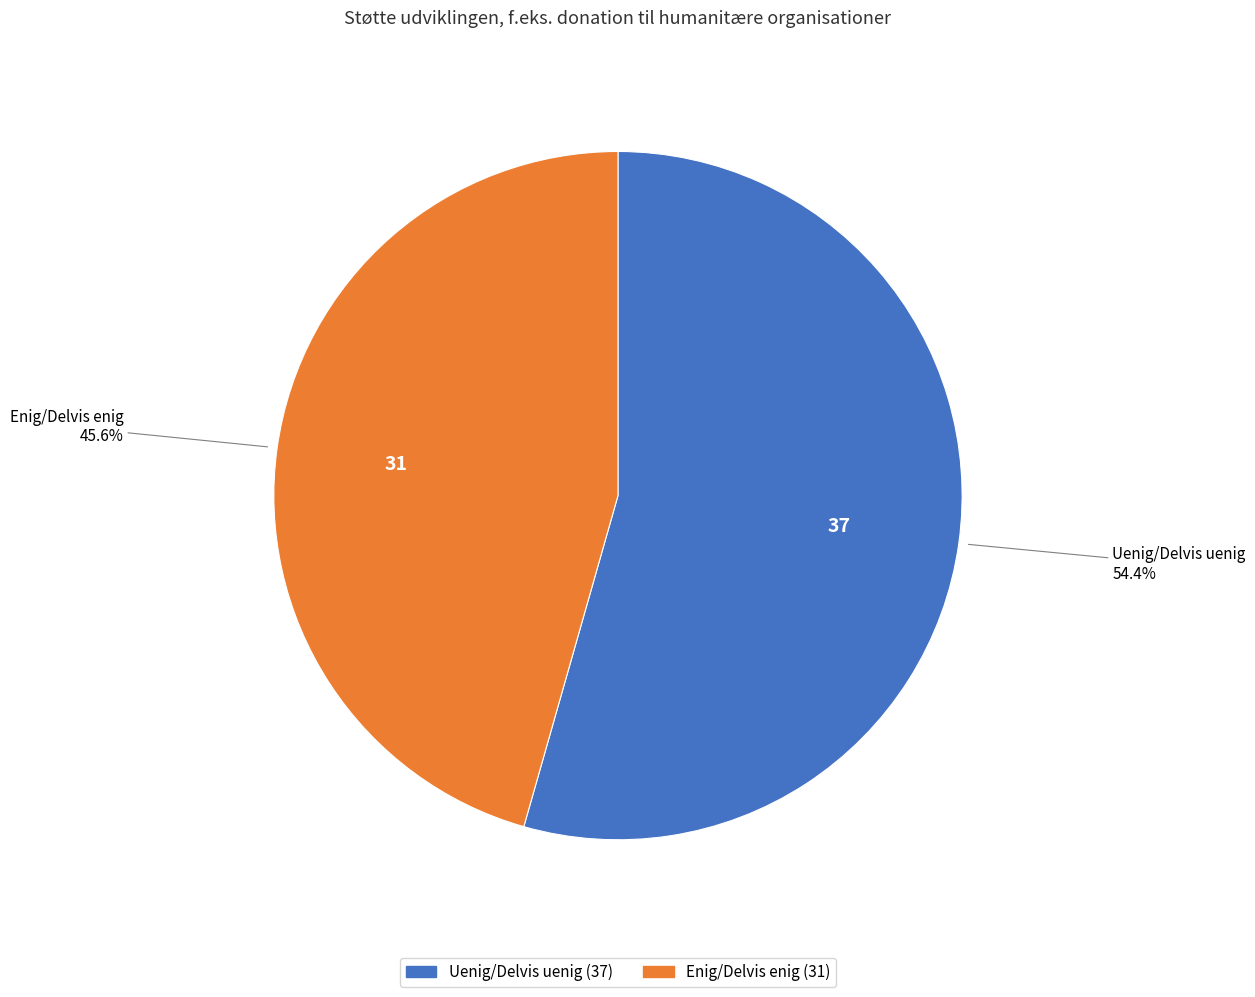

What portion of the pie excludes Enig/Delvis enig?

54.4%